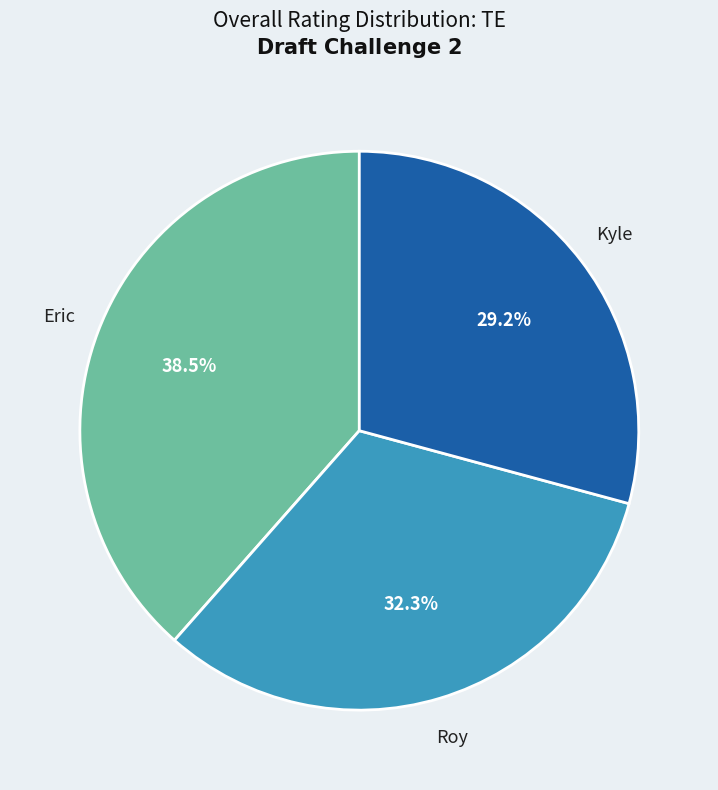

To the nearest percent, what percentage of the pie is Roy?

32%